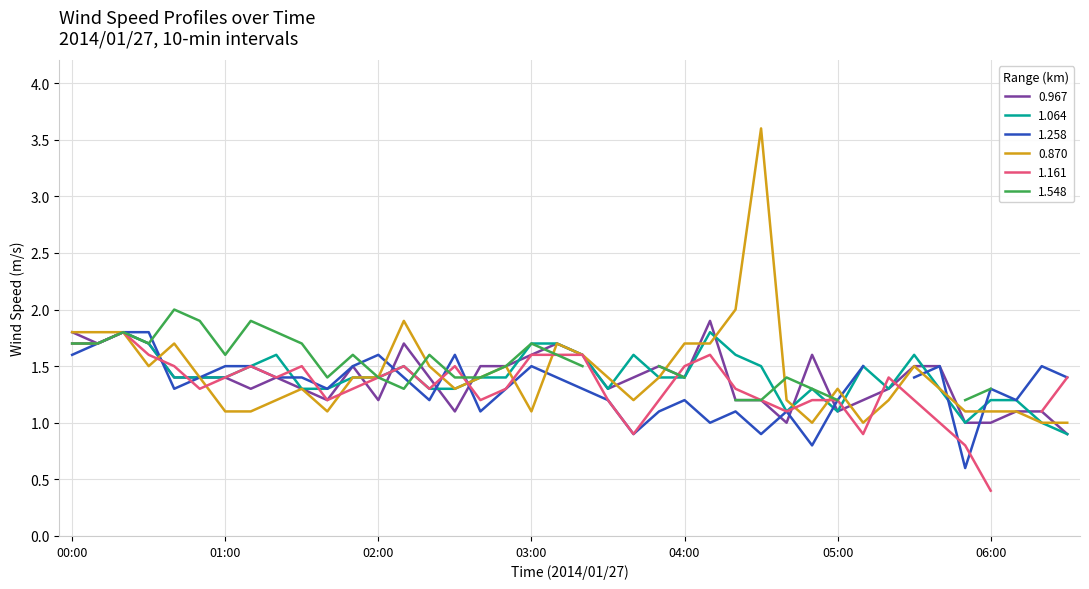

True or false: 0.870 has a value of 1.4 at 02:00.

True